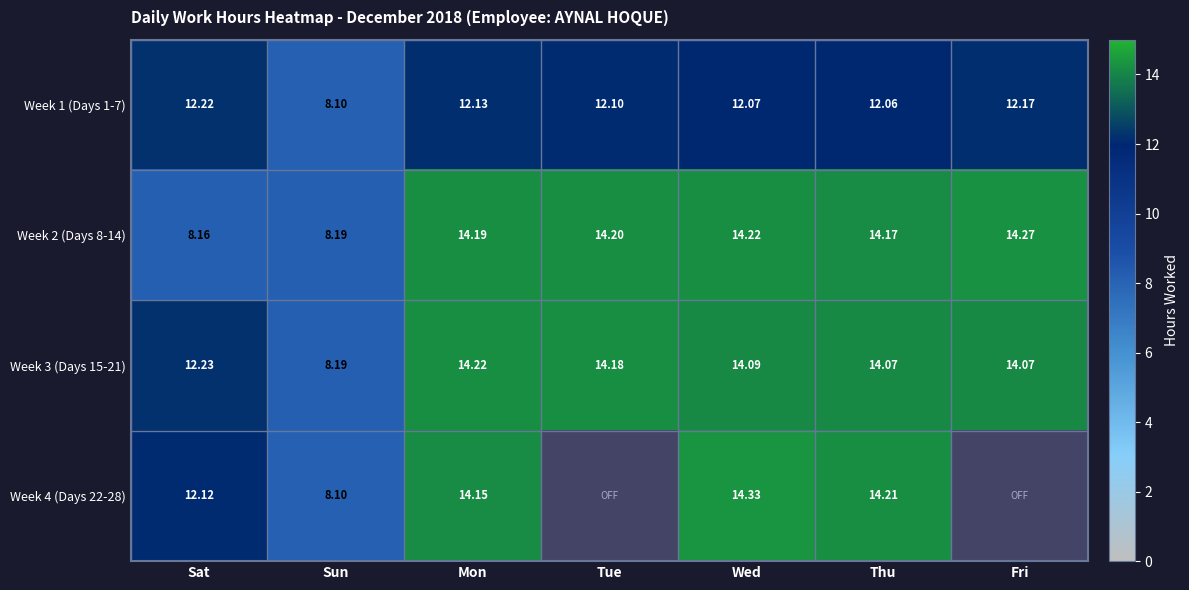

Read the Week 2 (Days 8-14) value at Sat.

8.2